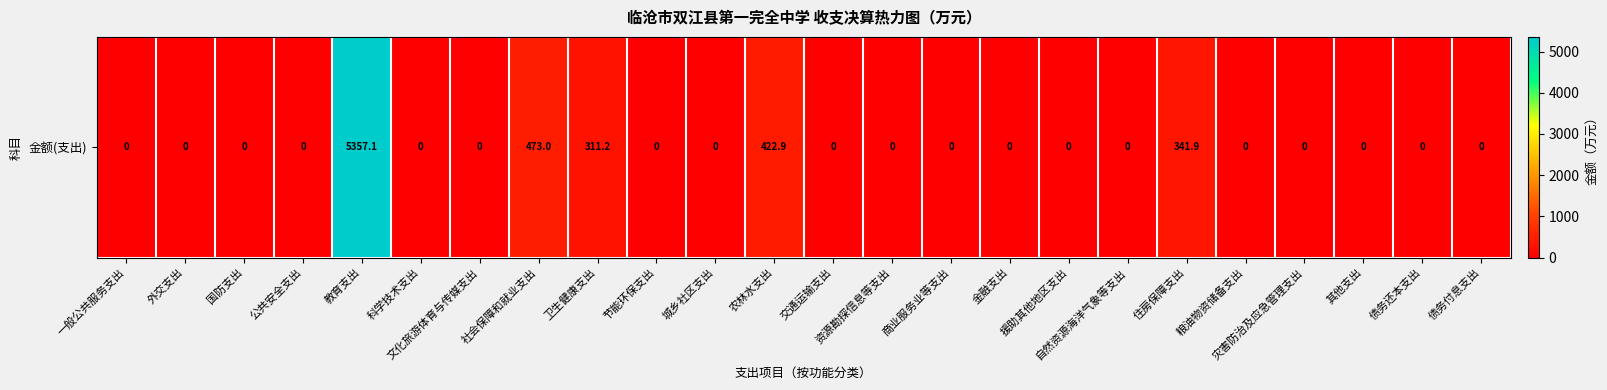

Reading left to right, transcribe all the data shown in this chart.

一般公共服务支出=0.0	外交支出=0.0	国防支出=0.0	公共安全支出=0.0	教育支出=5357.1	科学技术支出=0.0	文化旅游体育与传媒支出=0.0	社会保障和就业支出=473.0	卫生健康支出=311.2	节能环保支出=0.0	城乡社区支出=0.0	农林水支出=422.9	交通运输支出=0.0	资源勘探信息等支出=0.0	商业服务业等支出=0.0	金融支出=0.0	援助其他地区支出=0.0	自然资源海洋气象等支出=0.0	住房保障支出=341.9	粮油物资储备支出=0.0	灾害防治及应急管理支出=0.0	其他支出=0.0	债务还本支出=0.0	债务付息支出=0.0